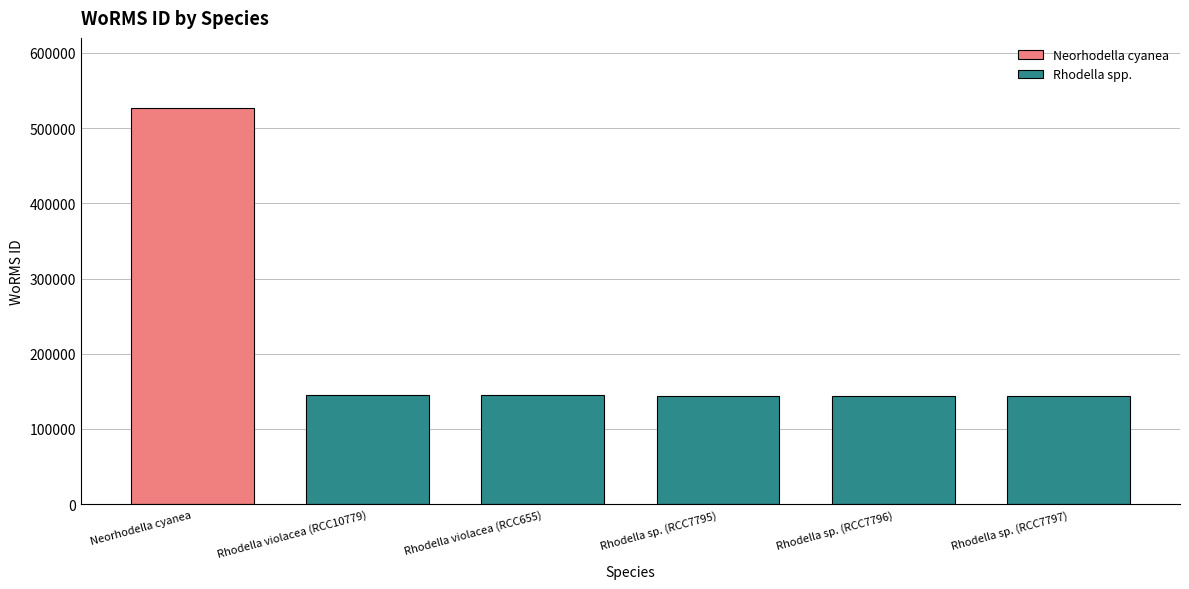

True or false: the data shows 144228 at Rhodella sp. (RCC7797).

True